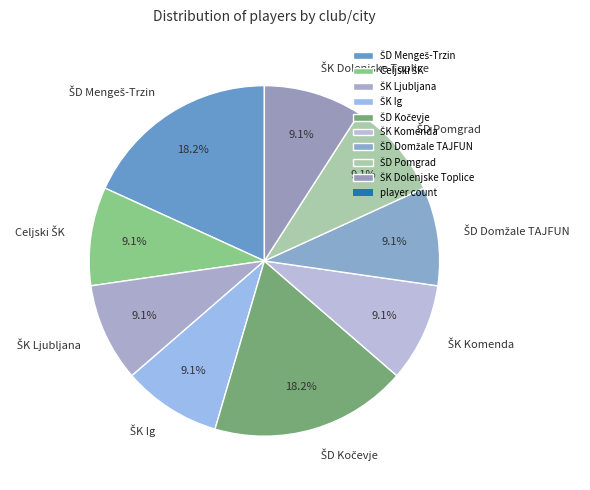

Is there a majority slice in this chart?

No